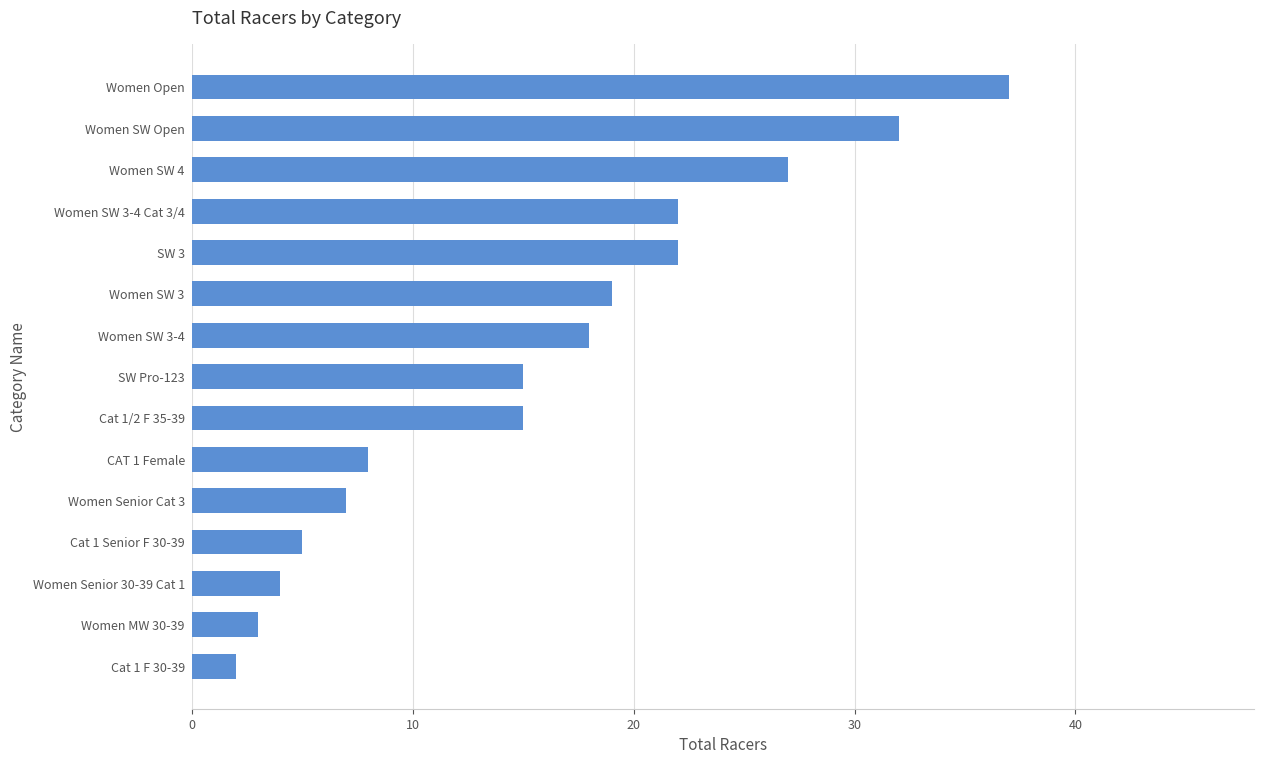

What is the ratio of the value at Women MW 30-39 to the value at Women Senior Cat 3?

0.4